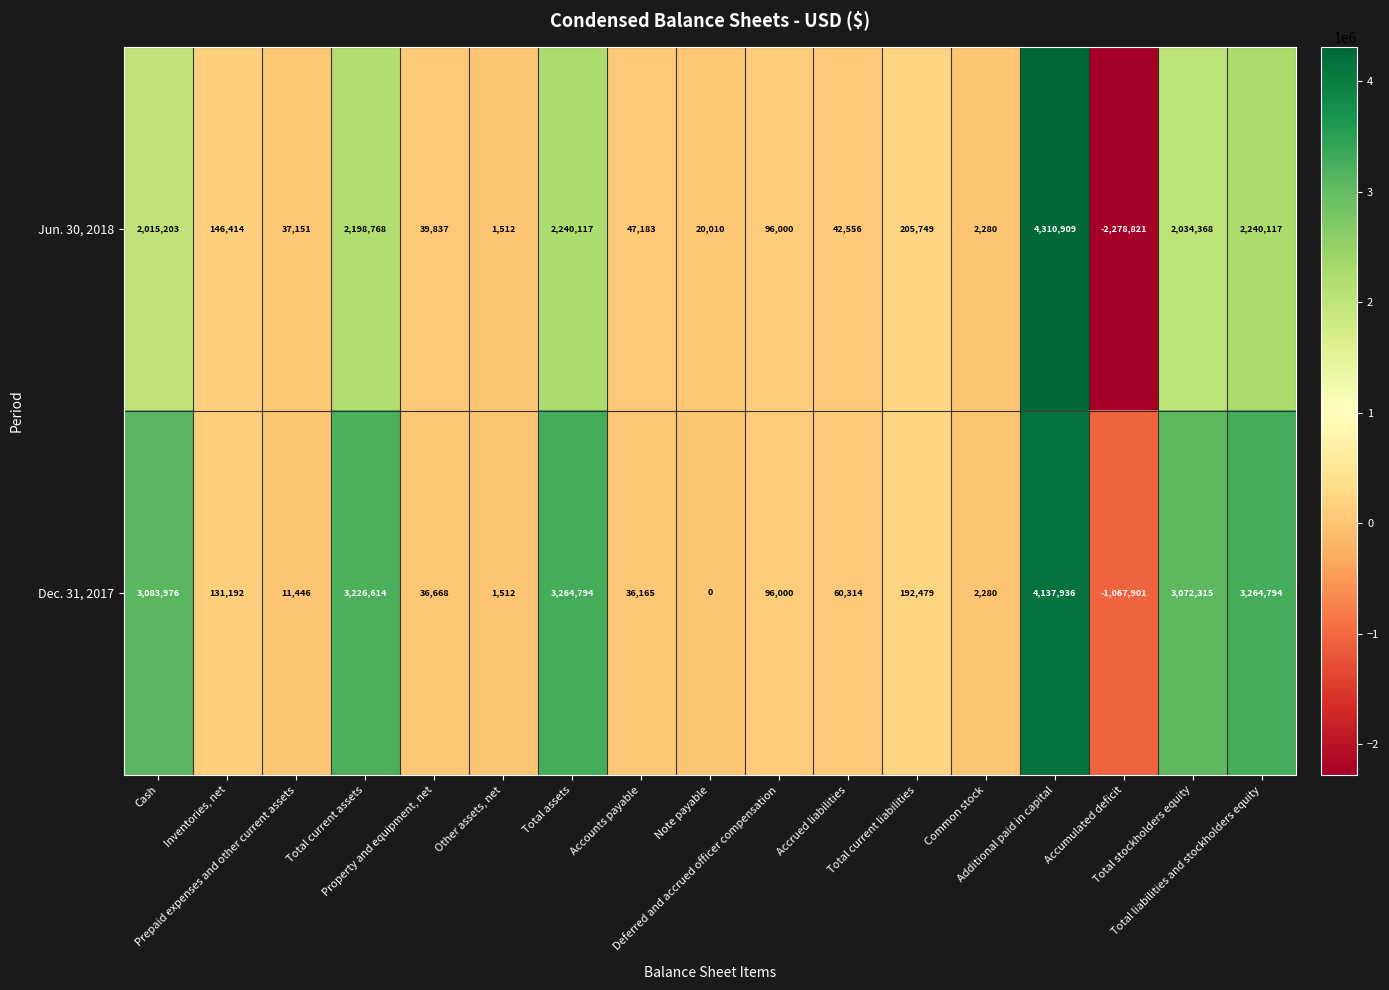

At which category does the chart reach its peak across all series?

Additional paid in capital